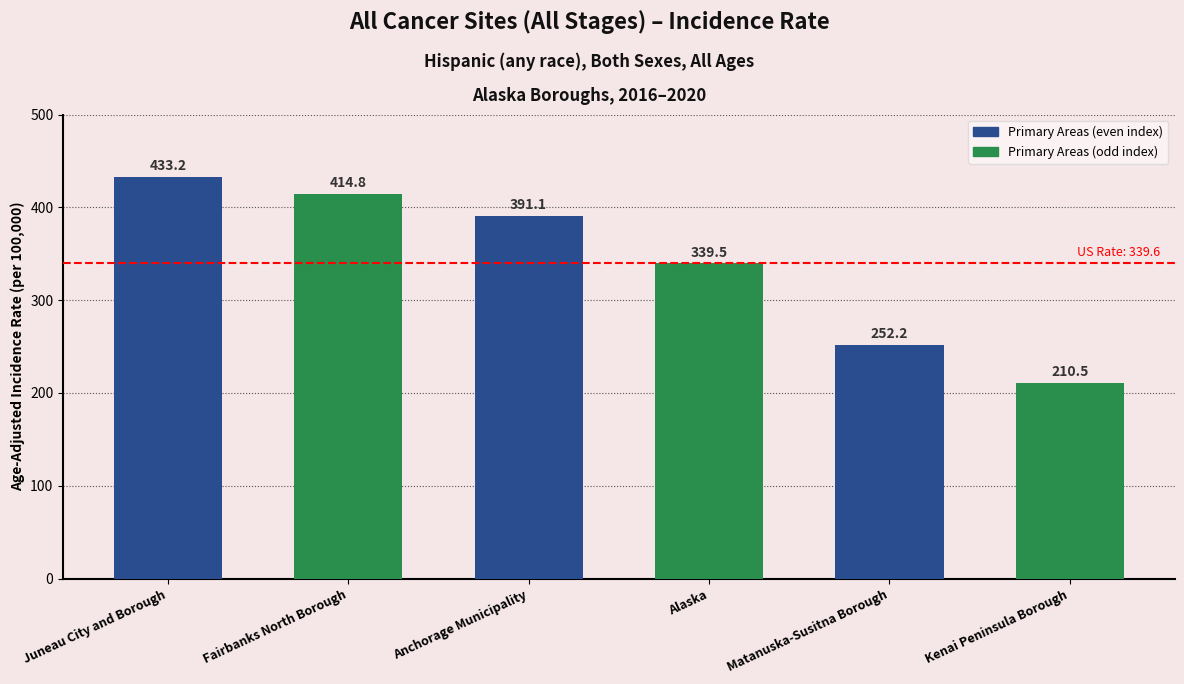

What is the difference between the second highest and second lowest values?

162.6